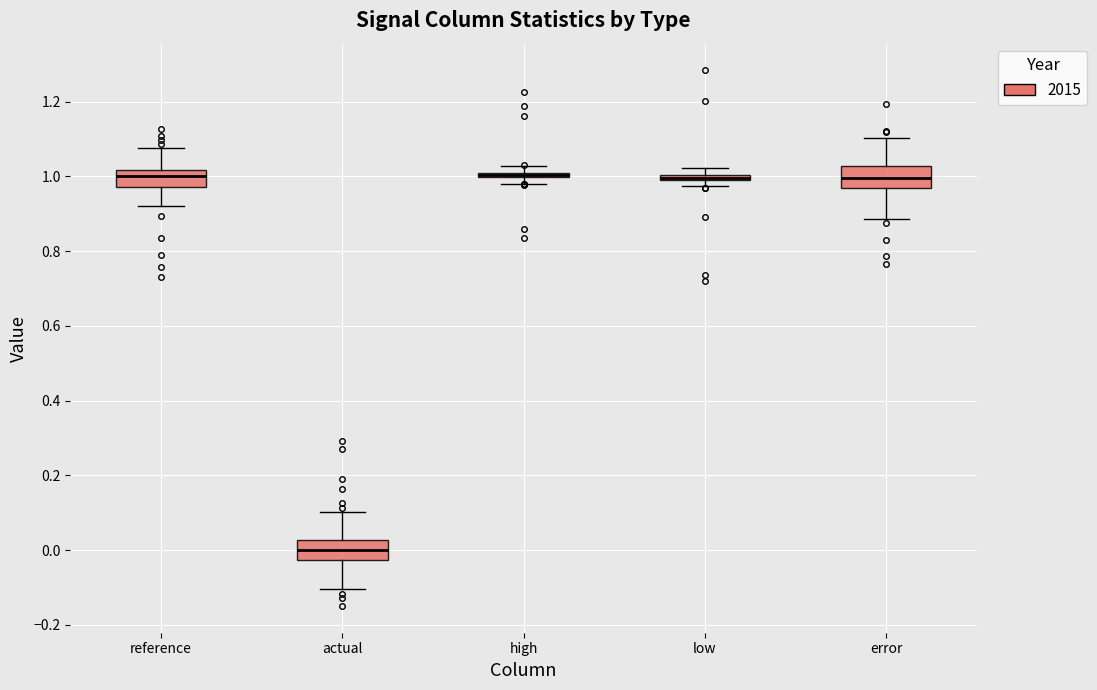

Where is the lower edge of the box for high on the y-axis? The values are not printed on the chart, so give them approximately, as read against the axis.

1.00